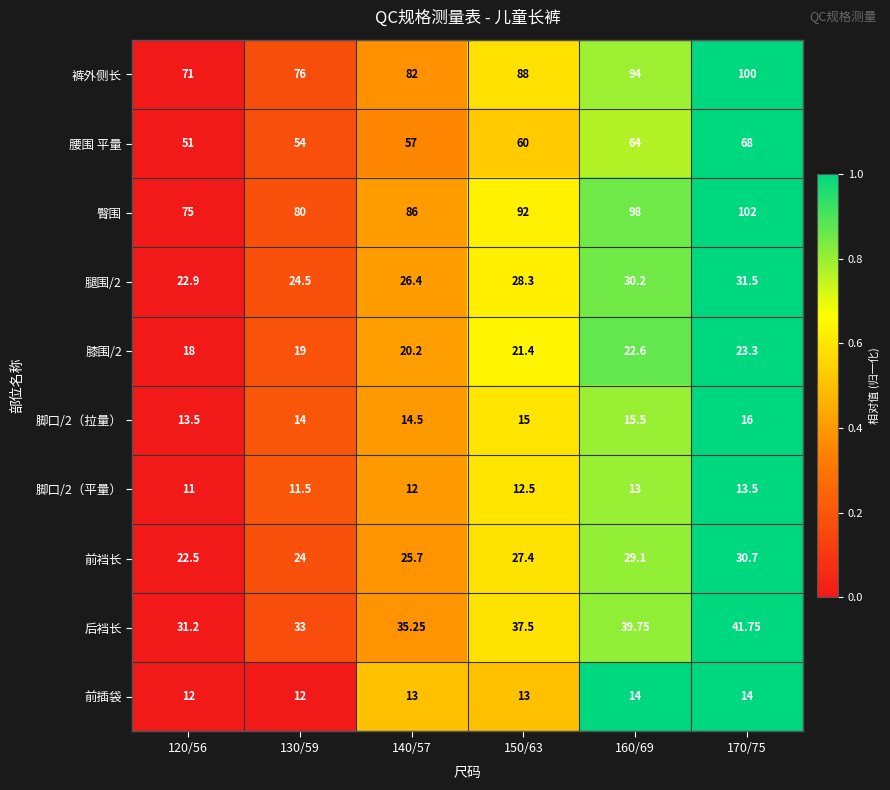

Which series has the widest spread of values?

裤外侧长